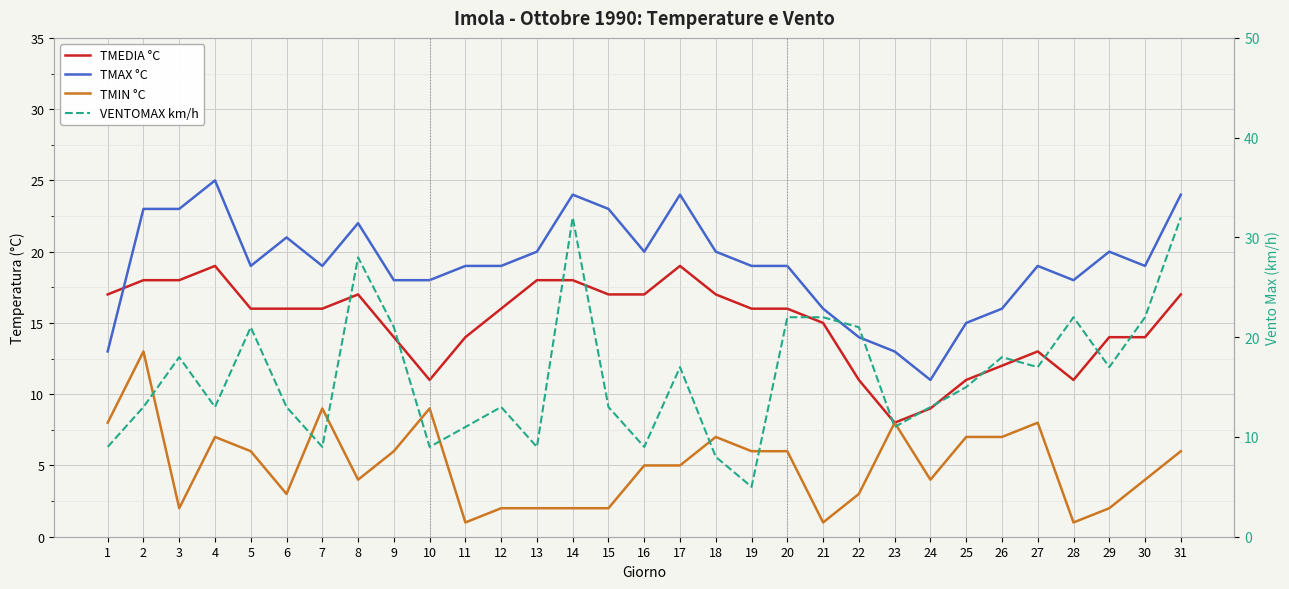

What is the spread (max minus min) of values at 2?

10